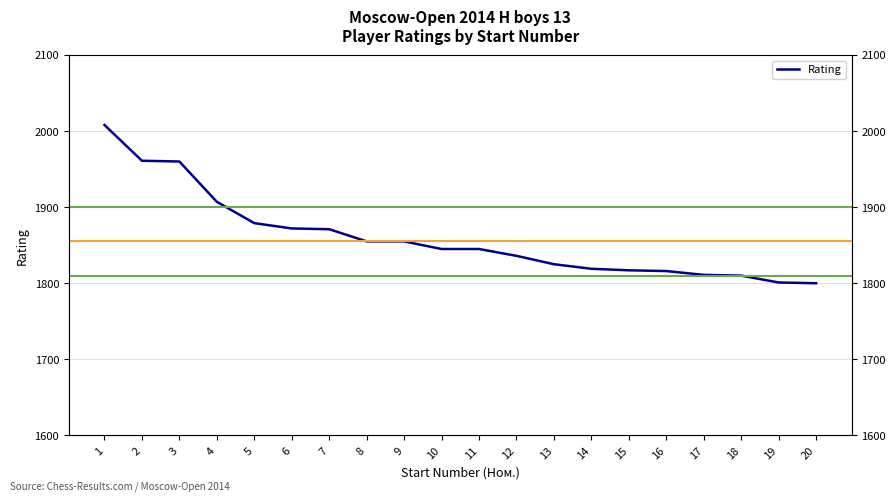

Approximately how many times larger is the value at 6 compared to 20?

1.0